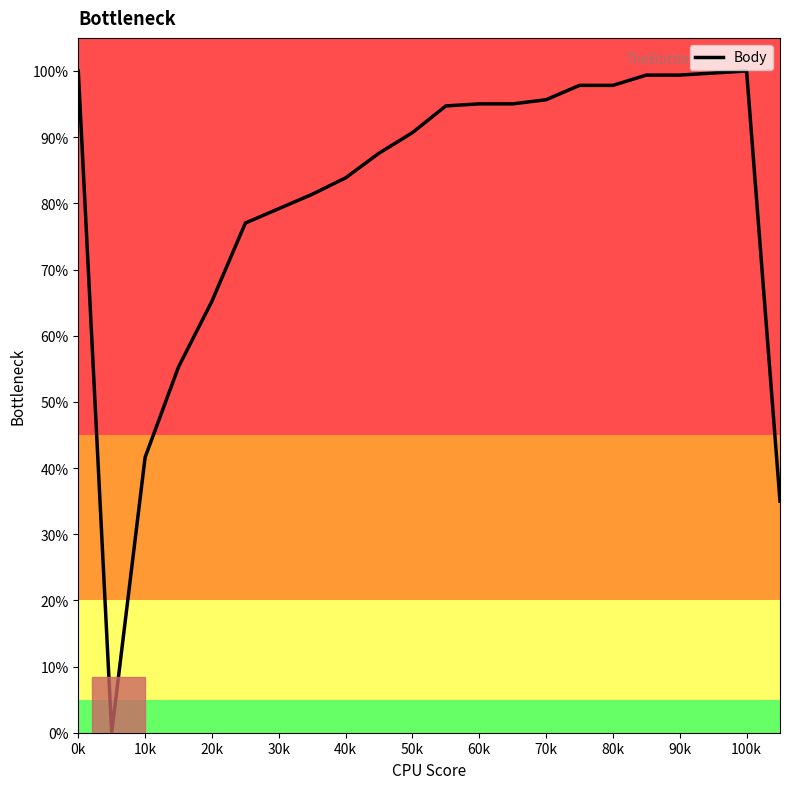

Does the chart have visible grid lines?

No